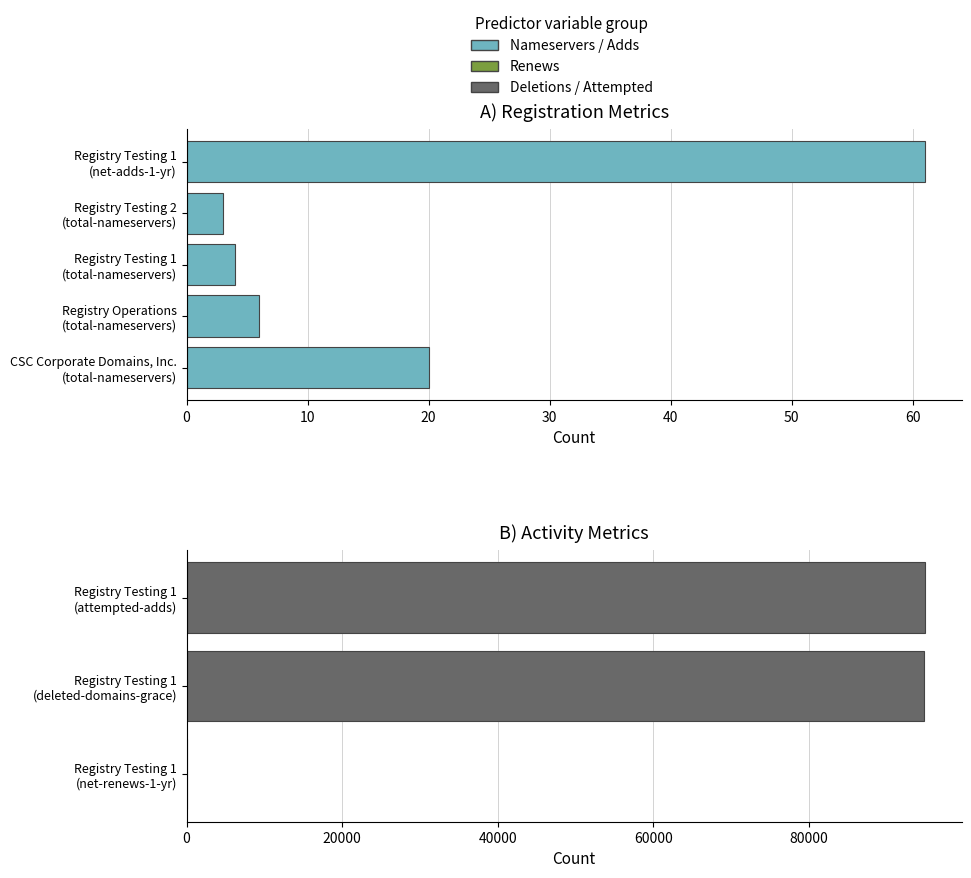

Which series has the widest spread of values?

attempted-adds